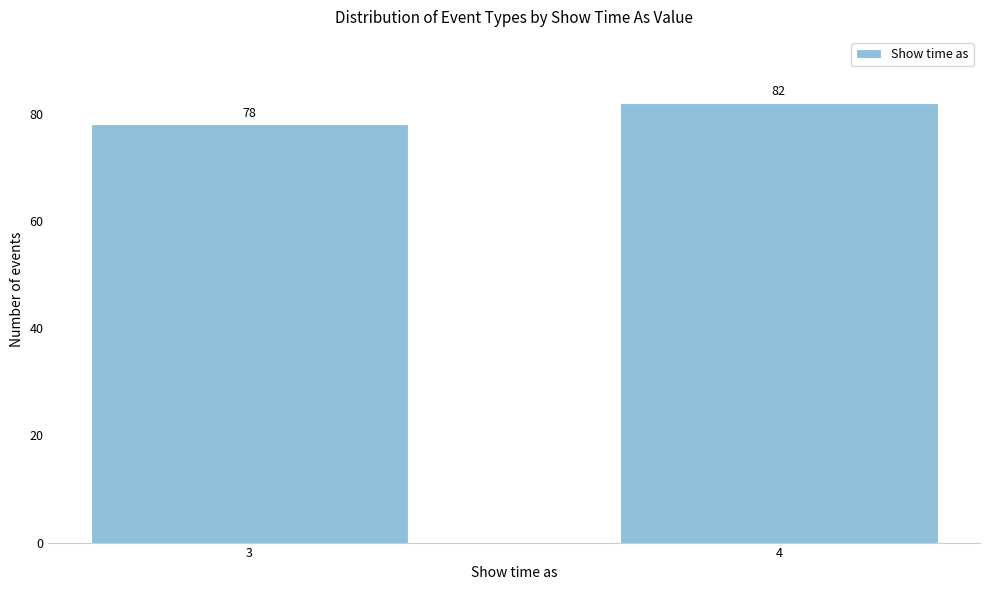

Reading left to right, list all the values displayed in this chart.

3=78	4=82